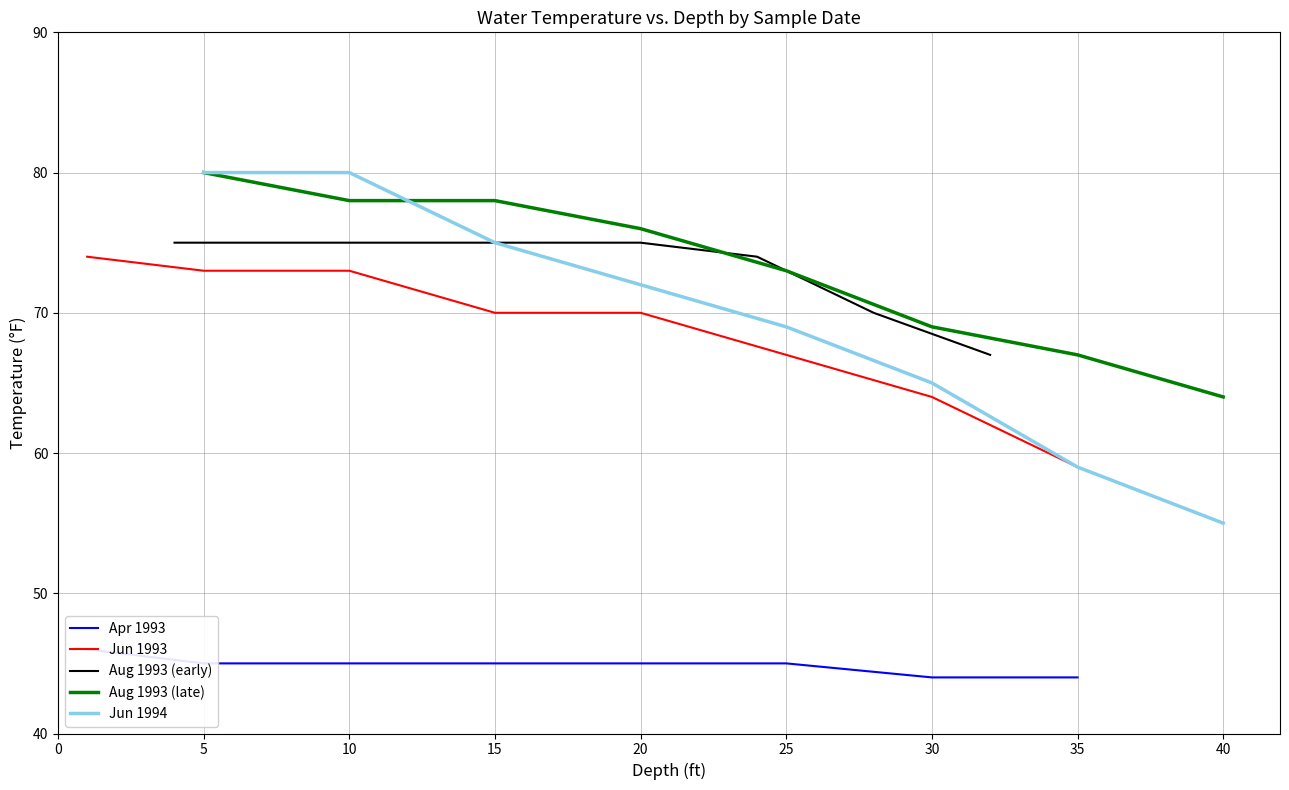

What is the lowest value of the Aug 1993 (late) series?

64